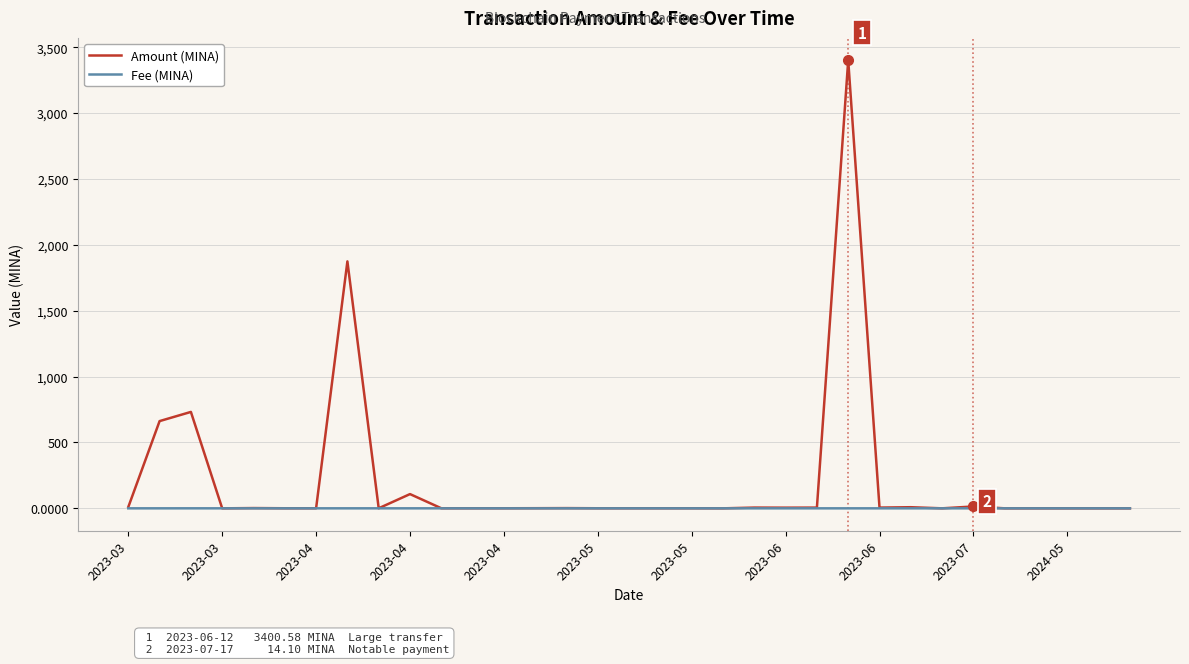

What is the highest value of the Amount (MINA) series?

3400.6